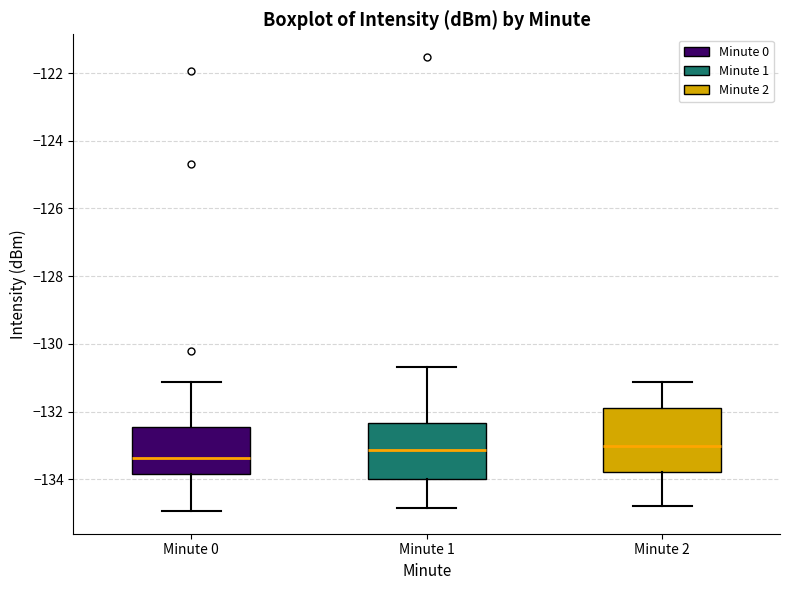

Reading left to right, read every box against the y-axis: the position of its median line, the range the box covers, and the ends of its whiskers. The values are not printed on the chart, so give them approximately, as read against the axis.

Minute 0: median -133.4, box -133.8 to -132.4, whiskers -135.0 to -131.2
Minute 1: median -133.2, box -134.0 to -132.4, whiskers -134.8 to -130.6
Minute 2: median -133.0, box -133.8 to -132.0, whiskers -134.8 to -131.2